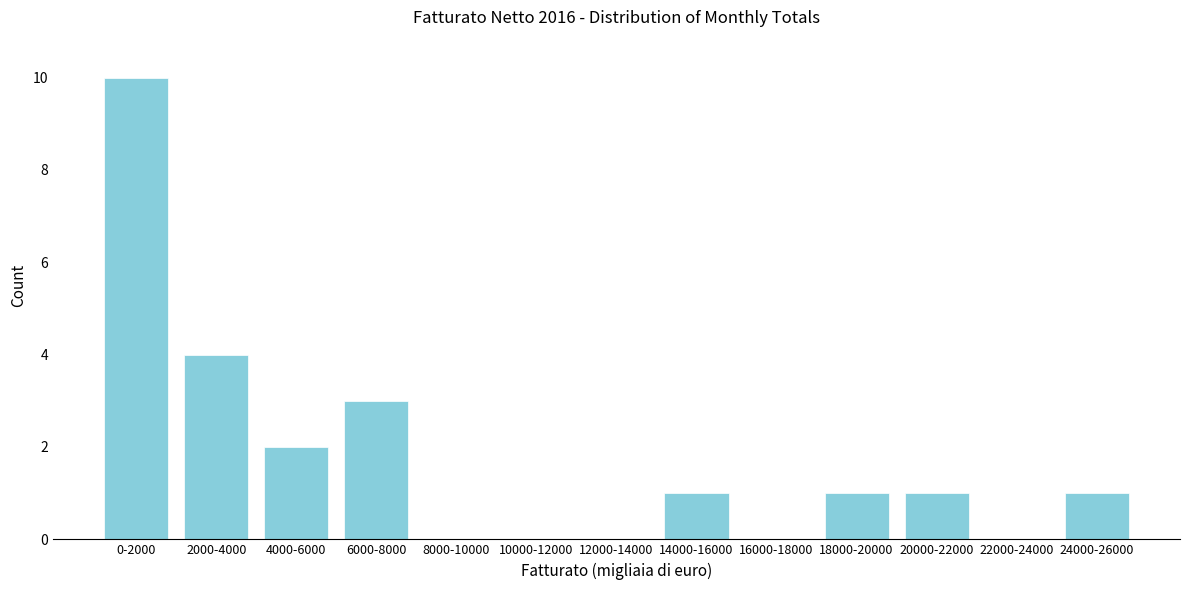

Reading right to left, transcribe all the data shown in this chart.

24000-26000=1	22000-24000=0	20000-22000=1	18000-20000=1	16000-18000=0	14000-16000=1	12000-14000=0	10000-12000=0	8000-10000=0	6000-8000=3	4000-6000=2	2000-4000=4	0-2000=10